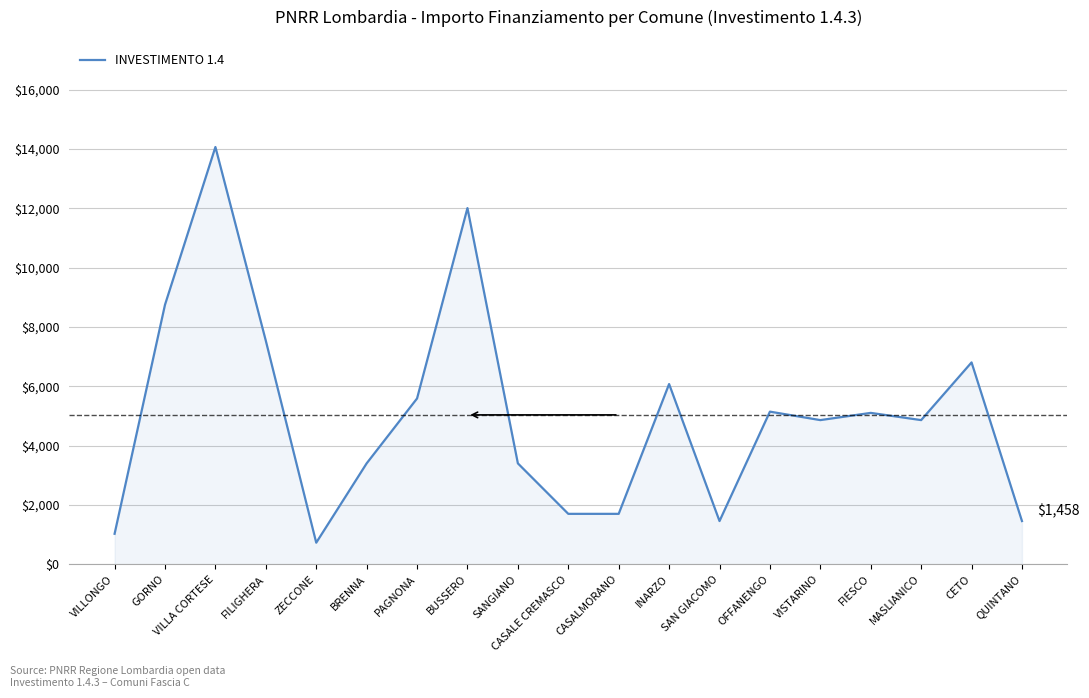

What is the smallest value displayed?

729